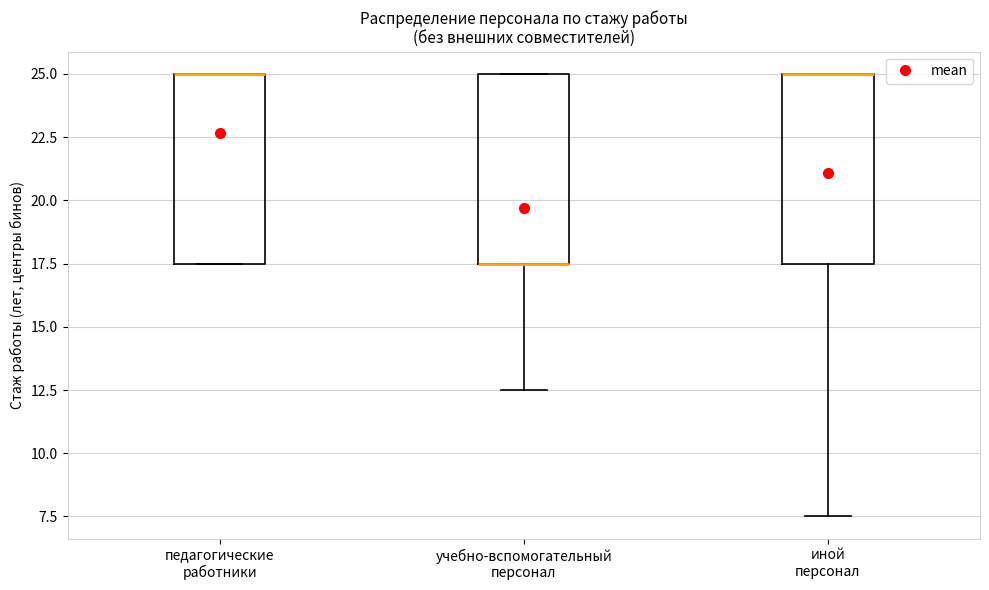

Reading left to right, transcribe this box plot: for each box, give where its median line is, the range the box spans, and where its two whiskers end, as read against the y-axis. The values are not printed on the chart, so give them approximately, as read against the axis.

педагогические работники: median 25.0 (drawn on the box's upper edge), box 17.5 to 25.0, whiskers 17.5 to 25.0
учебно-вспомогательный персонал: median 17.5 (drawn on the box's lower edge), box 17.5 to 25.0, whiskers 12.5 to 25.0
иной персонал: median 25.0 (drawn on the box's upper edge), box 17.5 to 25.0, whiskers 7.5 to 25.0